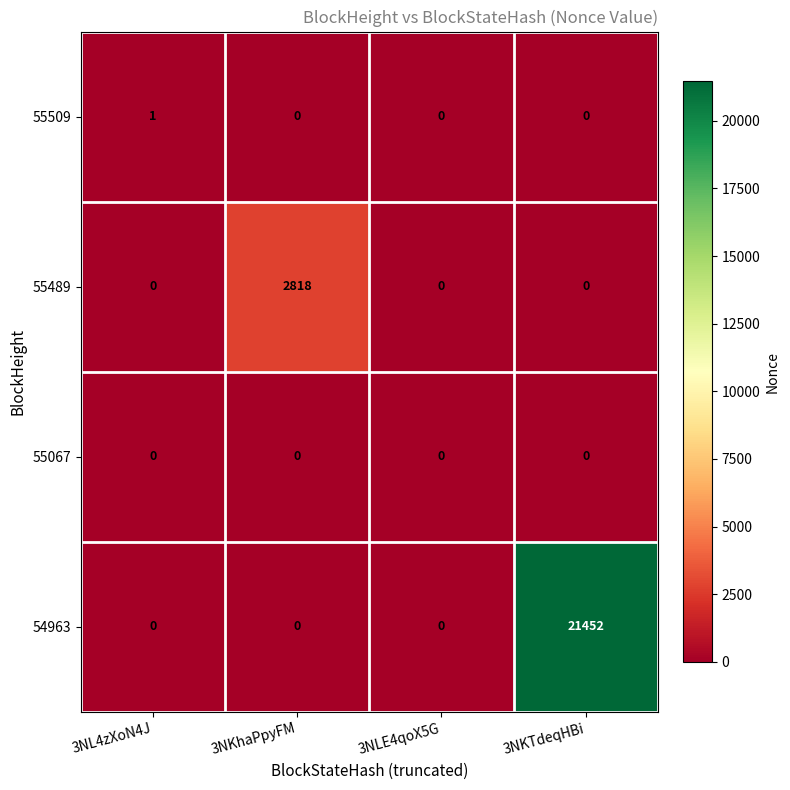

Which series has the largest range (max minus min)?

54963